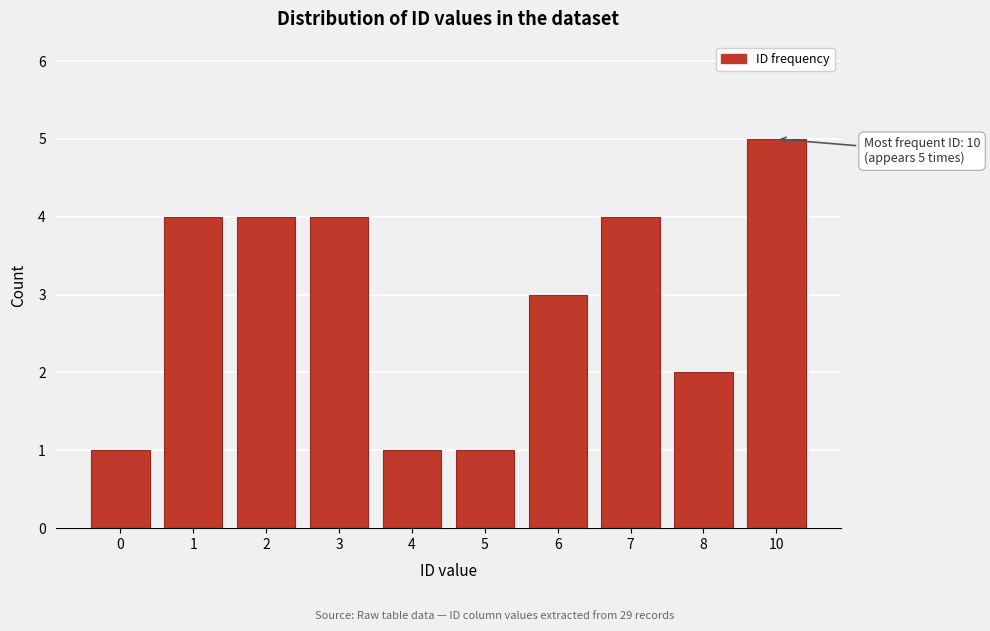

Reading right to left, list all the values displayed in this chart.

5	2	4	3	1	1	4	4	4	1